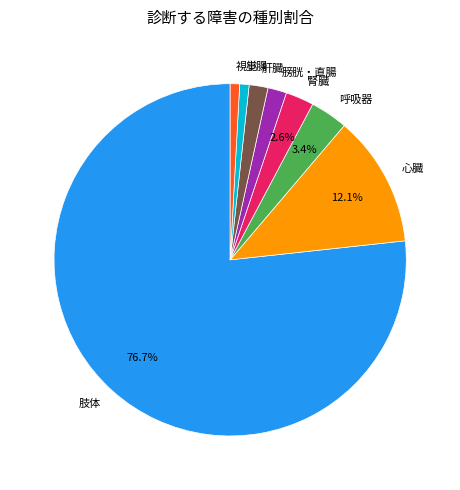

Is 肢体 the majority of the pie?

Yes